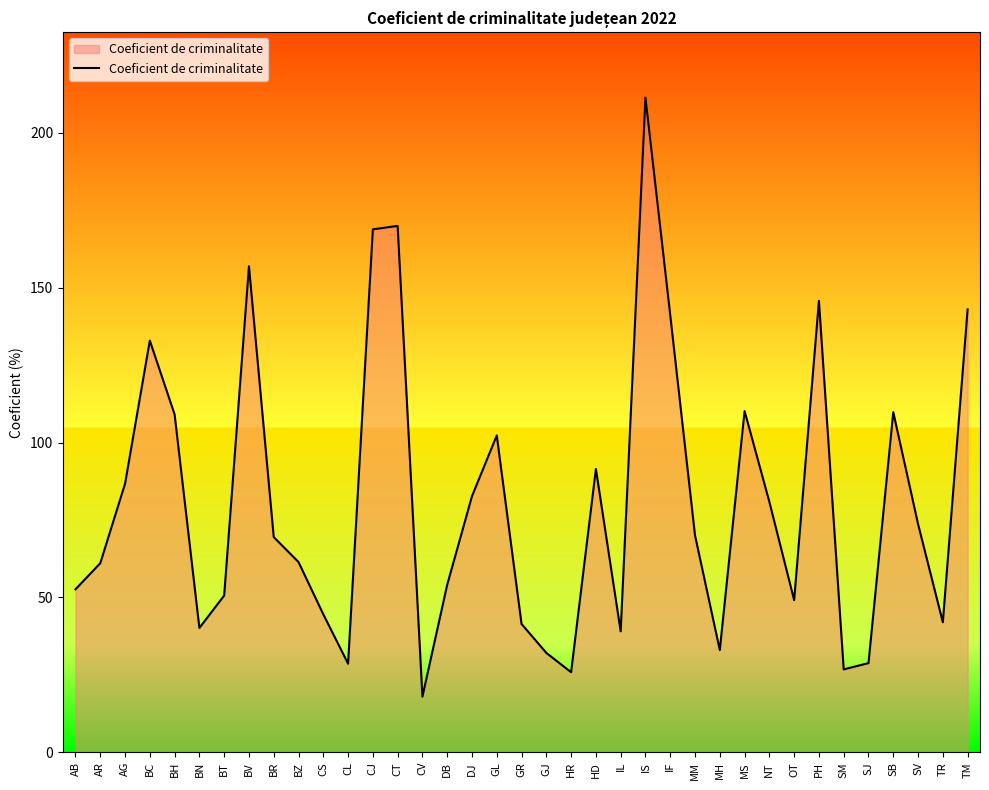

The value at BV is 64.7. True or false?

False